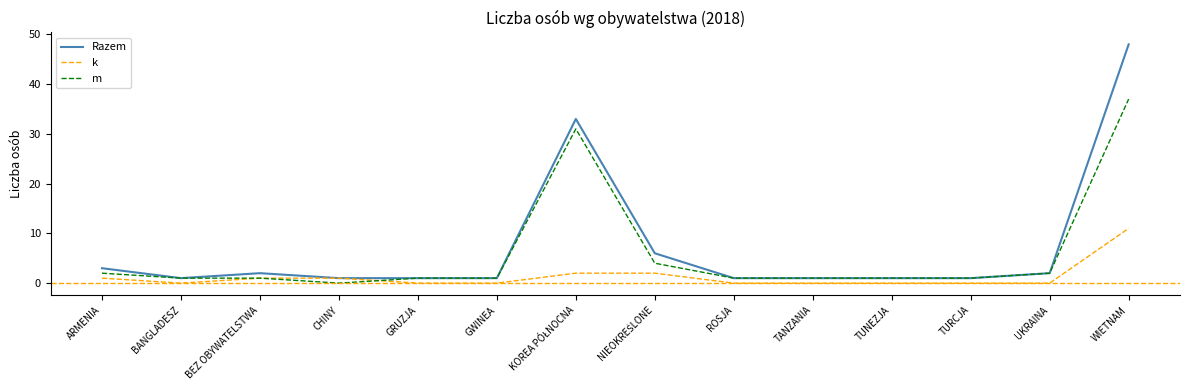

What are all the series names shown in the legend?

Razem, k, m